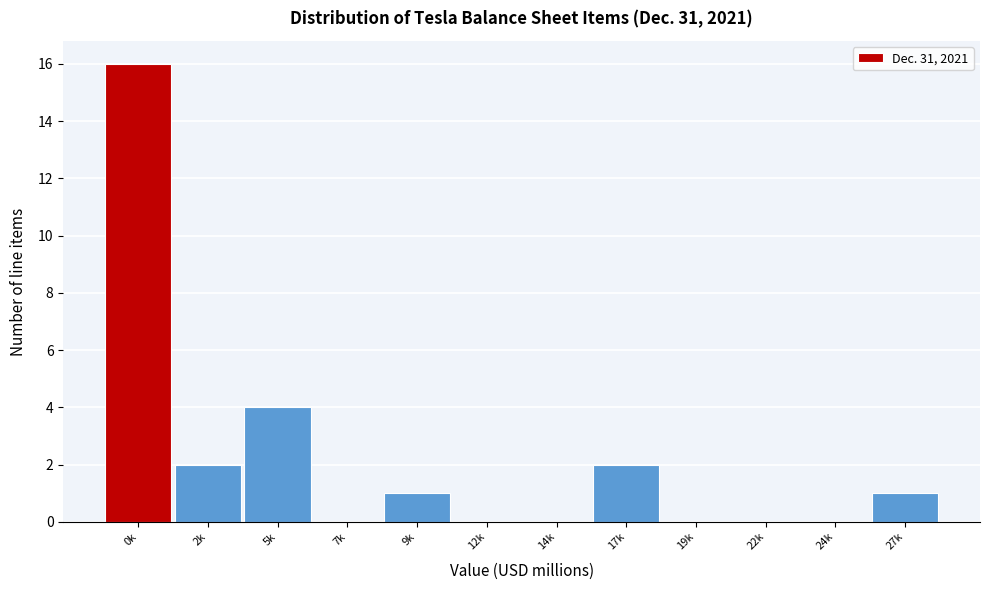

Reading left to right, transcribe all the data shown in this chart.

0k=16	2k=2	5k=4	7k=0	9k=1	12k=0	14k=0	17k=2	19k=0	22k=0	24k=0	27k=1